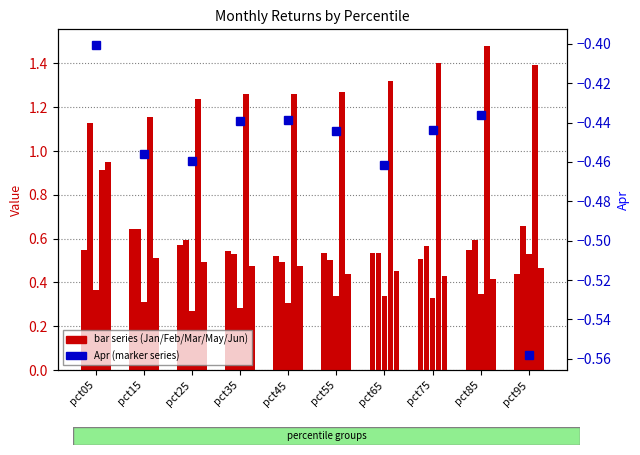

How many groups of bars are there?

10